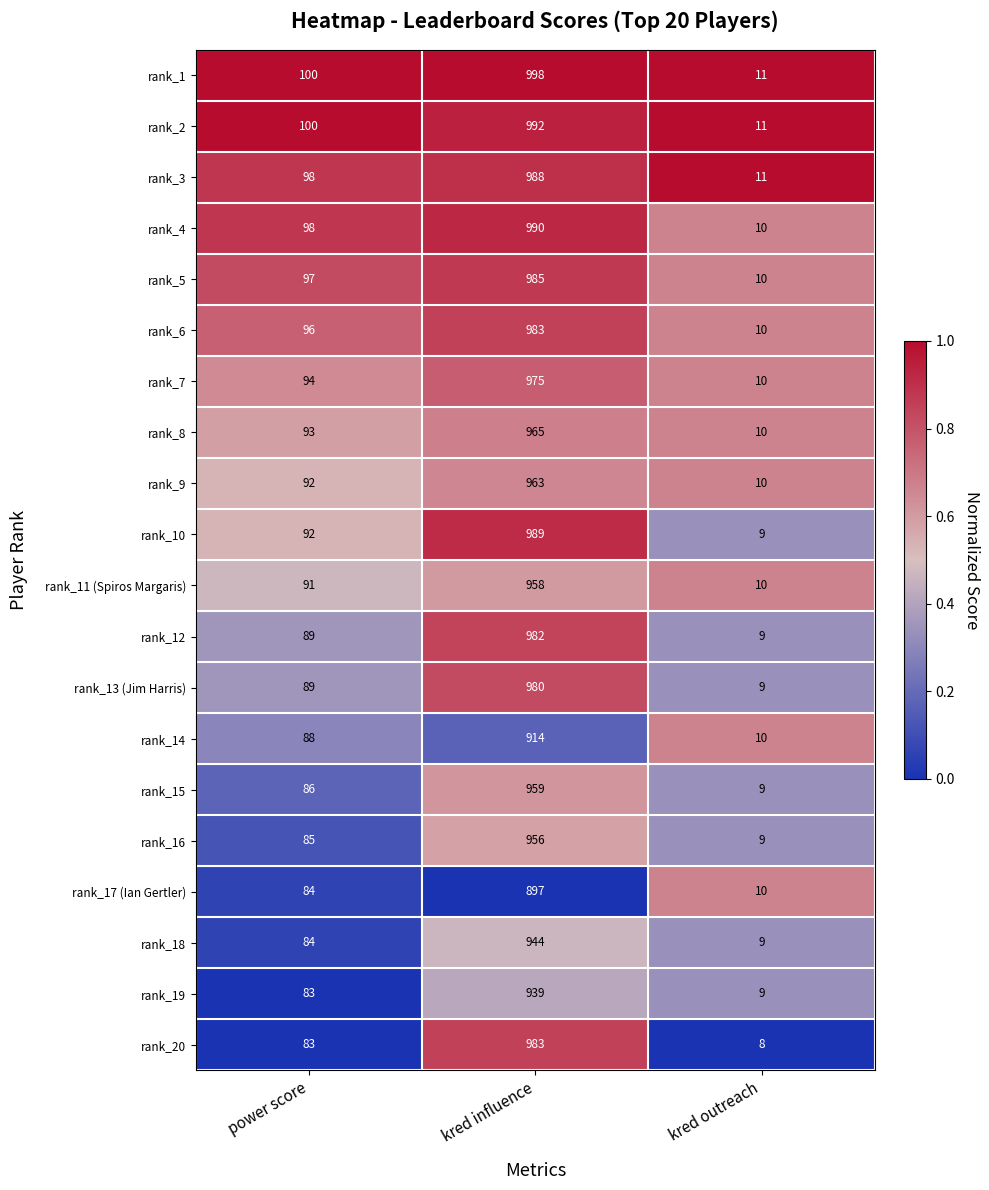

Which series has the largest total across all categories?

rank_1